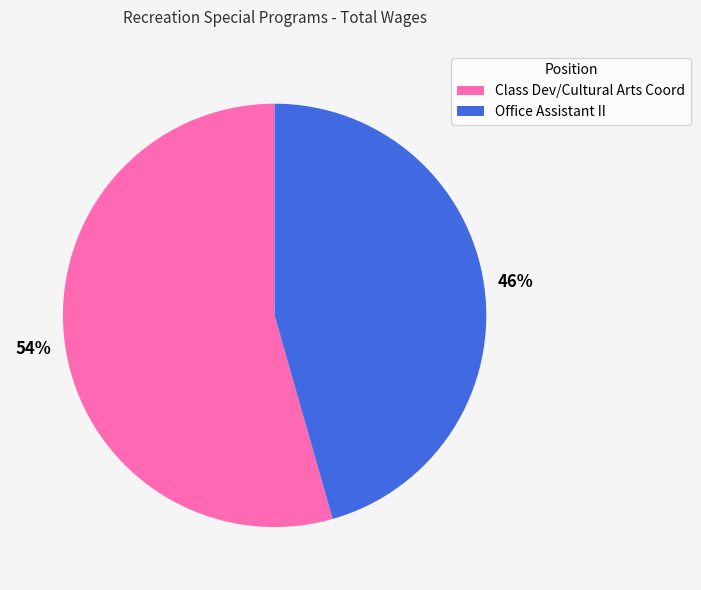

True or false: Office Assistant II accounts for 40% of the total.

False